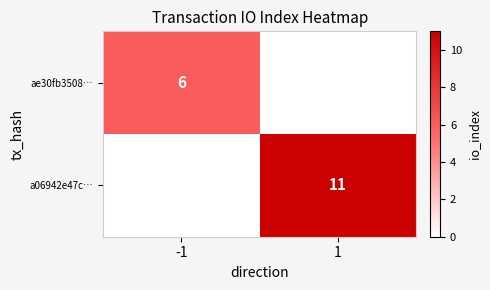

The a06942e47c… series shows 6 at 1. True or false?

False